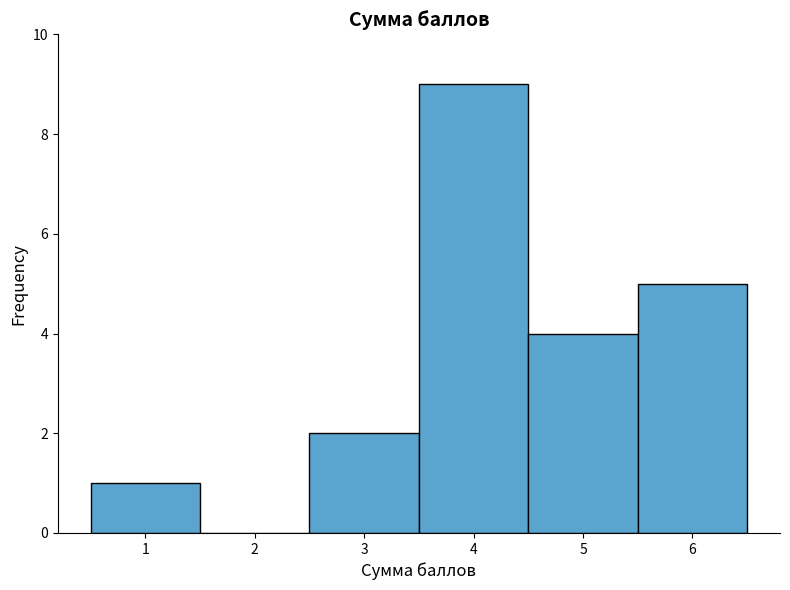

How tall is the bar that spans 4.5 to 5.5 on the x-axis? The values are not printed on the chart, so give them approximately, as read against the axis.

4